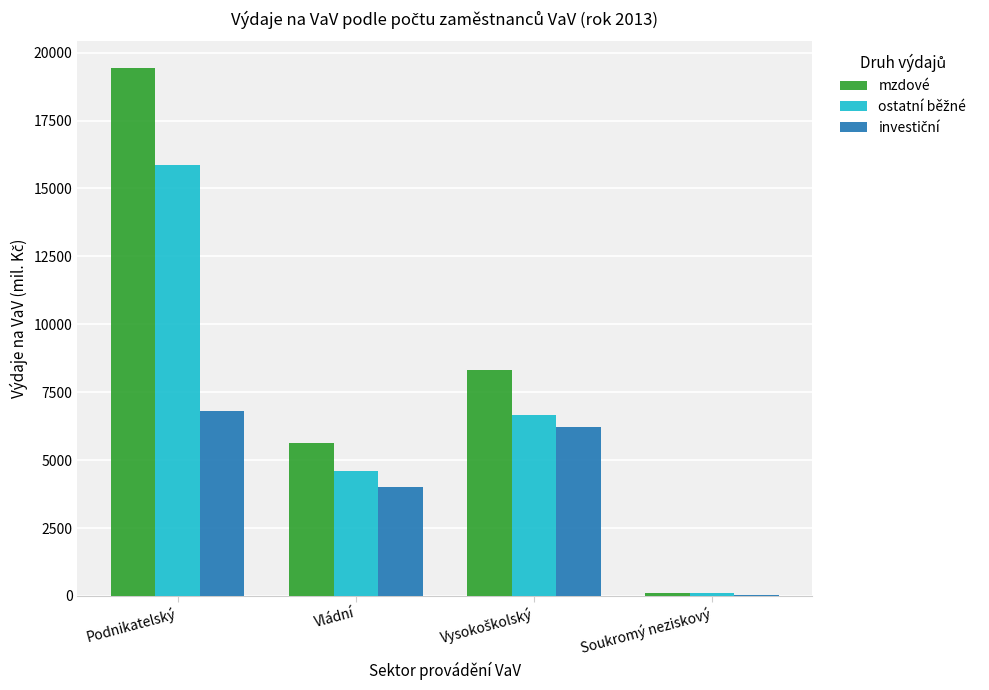

Which series has the largest total across all categories?

mzdové